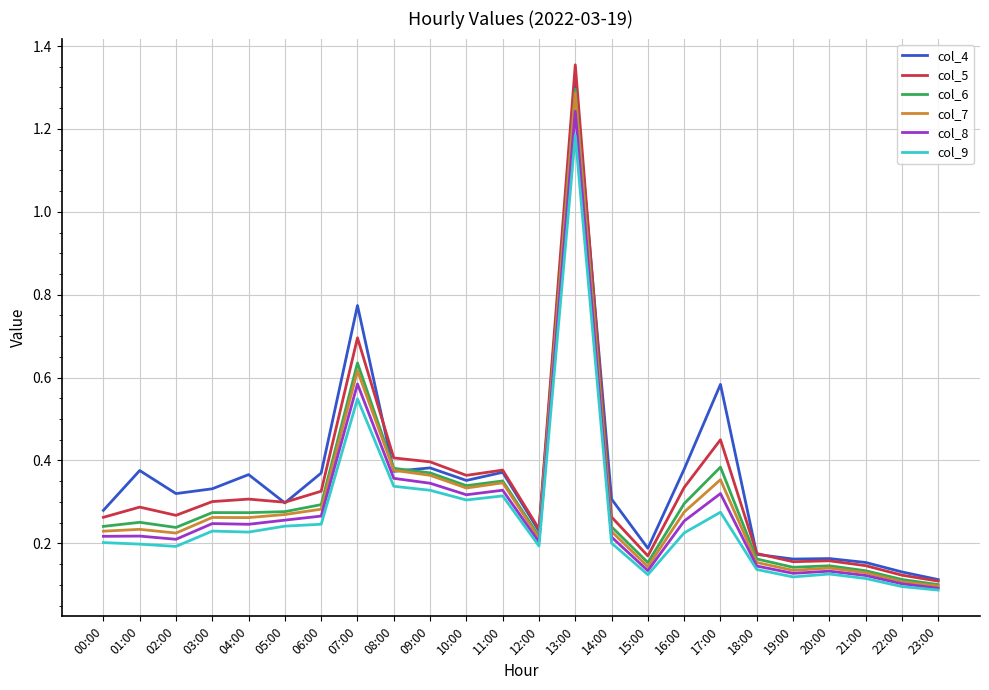

At which label does col_7 reach its peak?

13:00